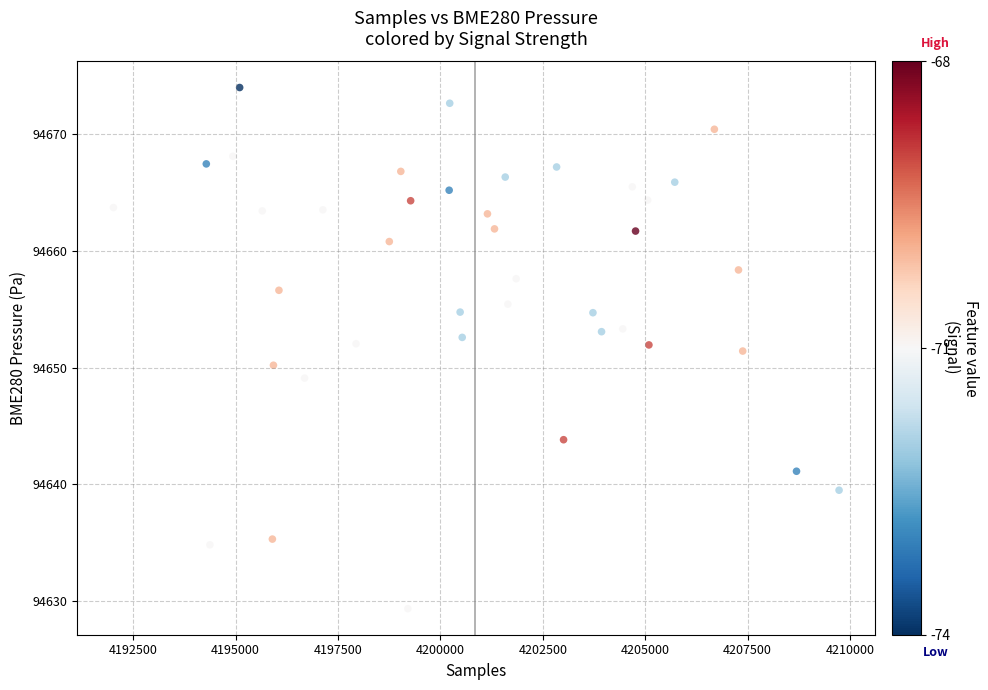

What is the range of Y values (max minus min)?

44.7